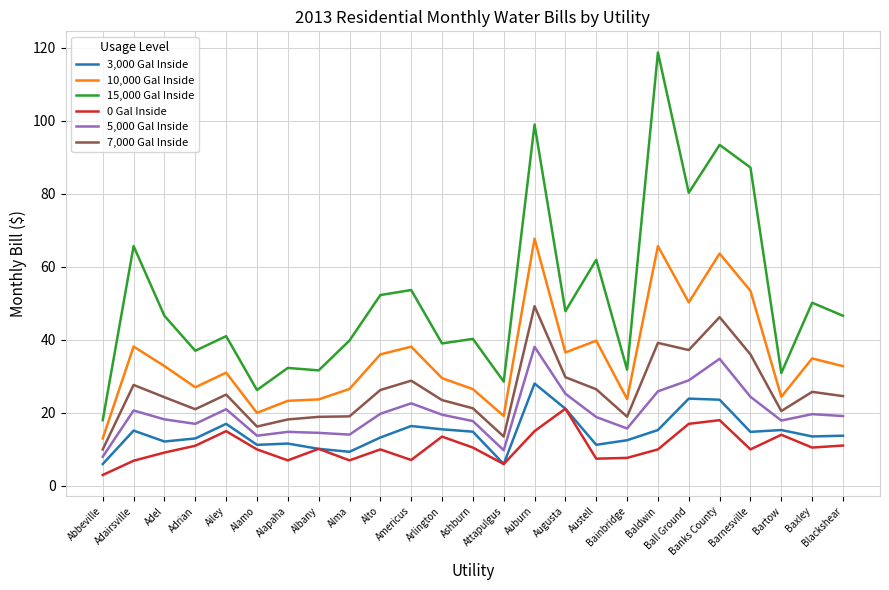

What is the sum of all 7,000 Gal Inside values?

647.4